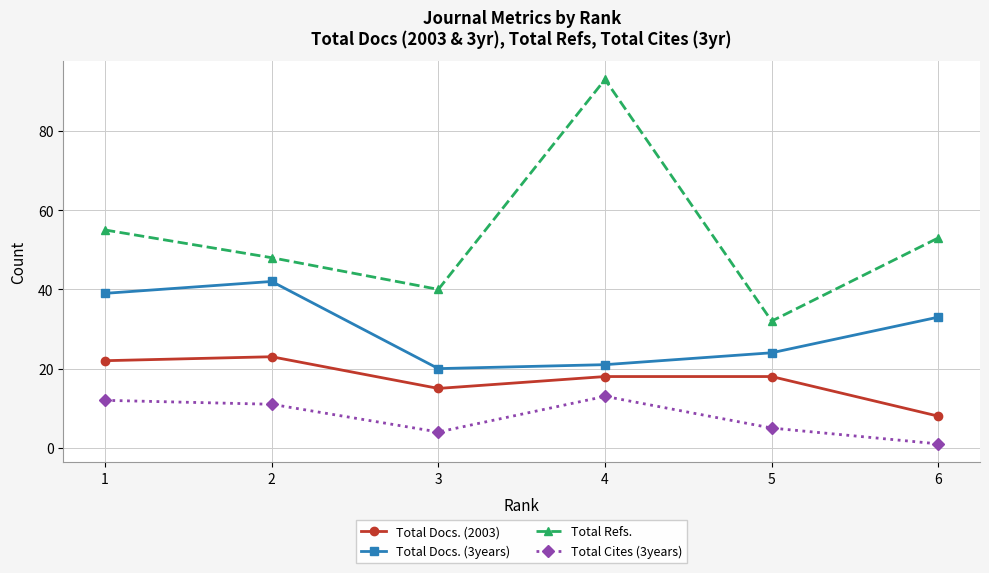

What is the difference between the highest and lowest values at 2?

37